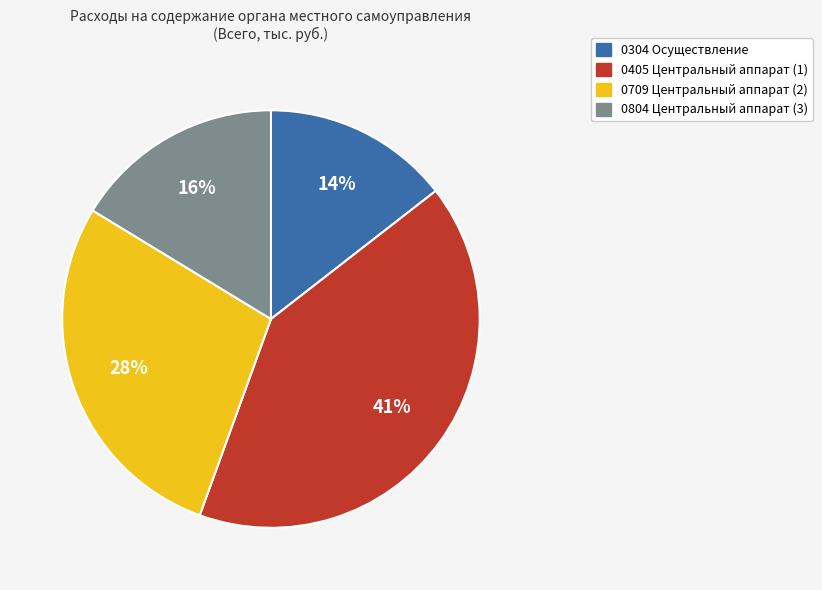

To the nearest percent, what is the difference between the 0709 Центральный аппарат (2) and 0804 Центральный аппарат (3) slice percentages?

12%